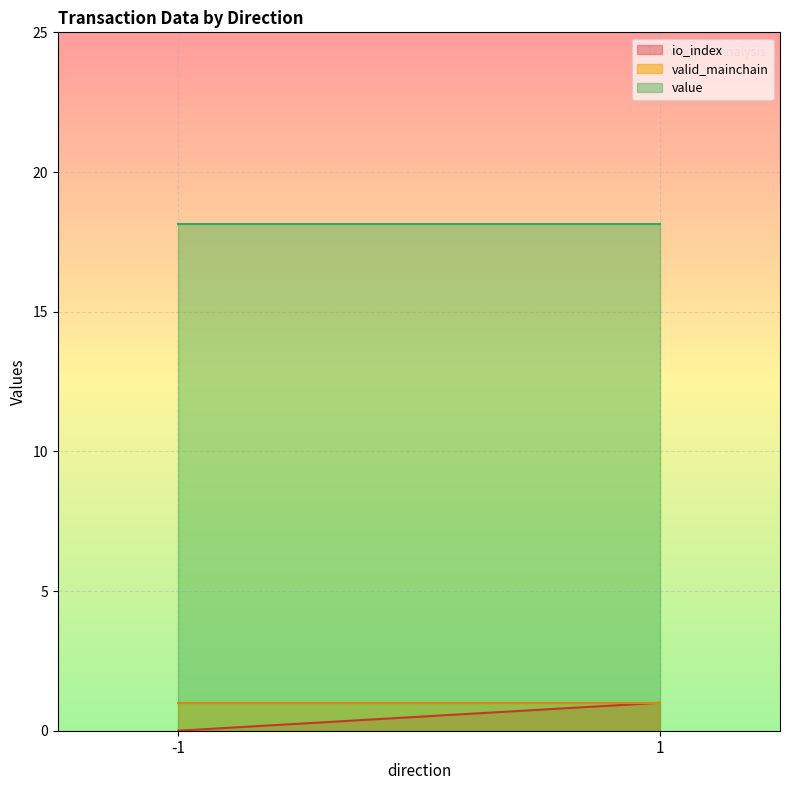

Rank the series by their maximum value, from lowest to highest.

valid_mainchain, io_index, value